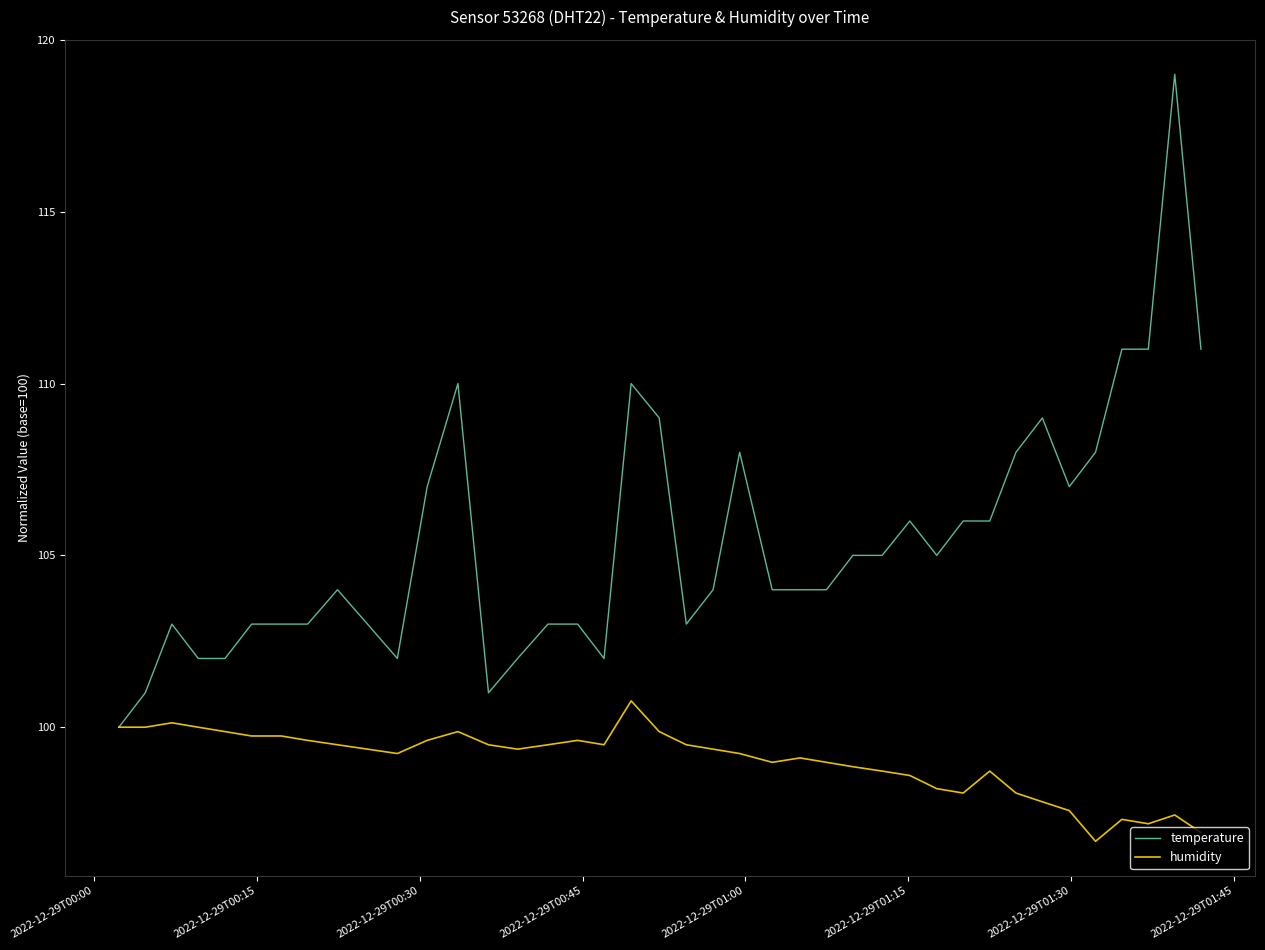

Which series has the largest range (max minus min)?

temperature